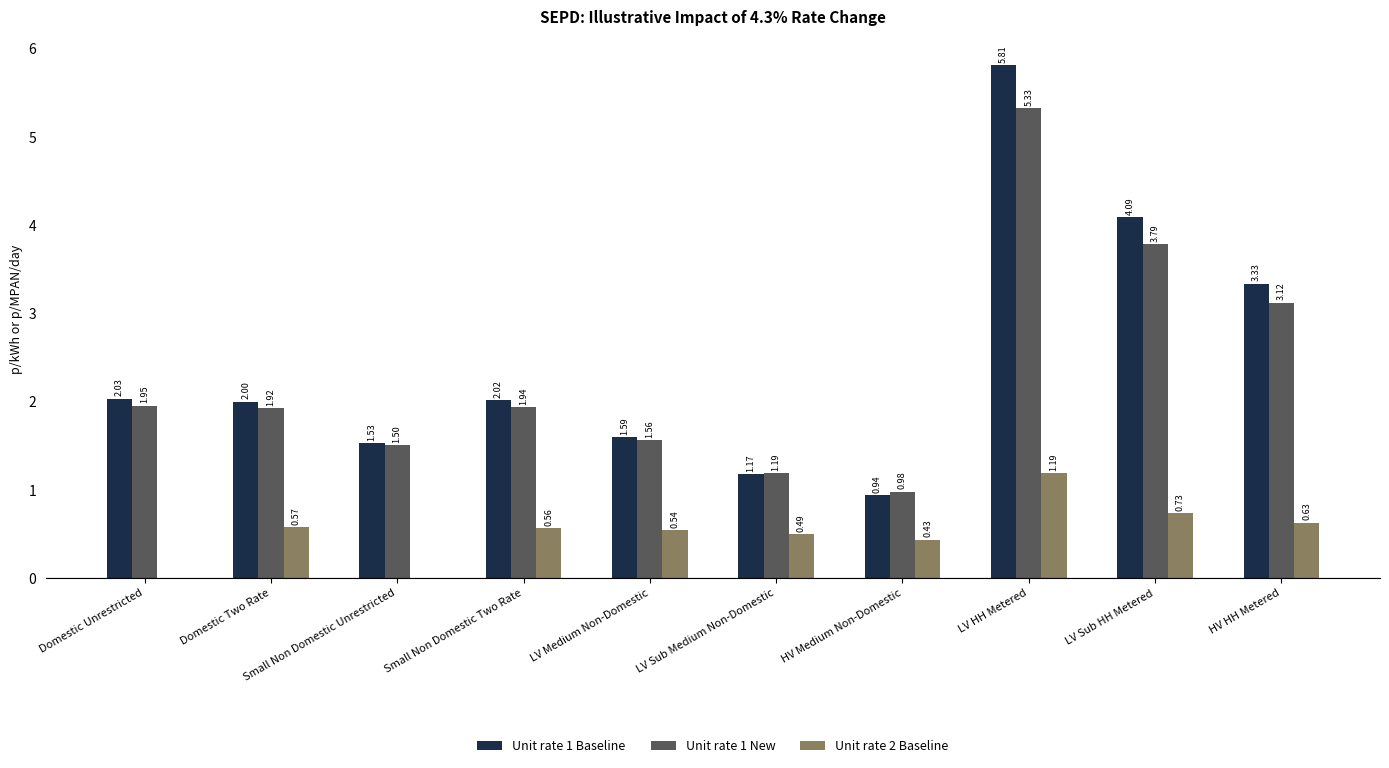

Which series has the largest total across all categories?

Unit rate 1 Baseline